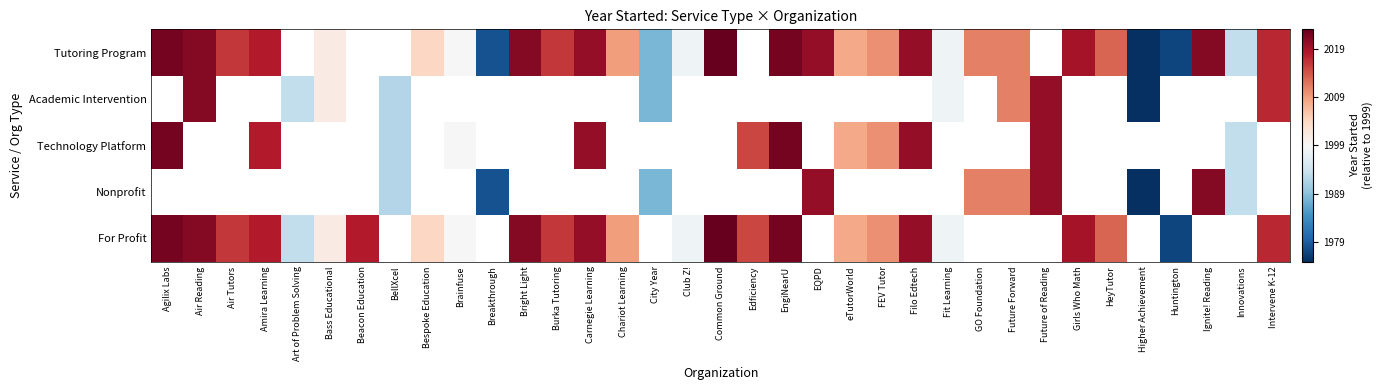

What is the greatest value displayed?

24.0